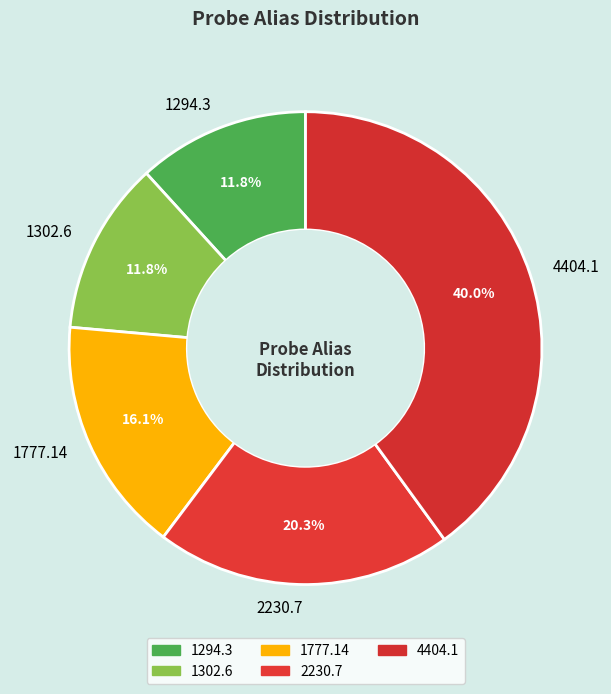

True or false: 1302.6 accounts for 3% of the total.

False